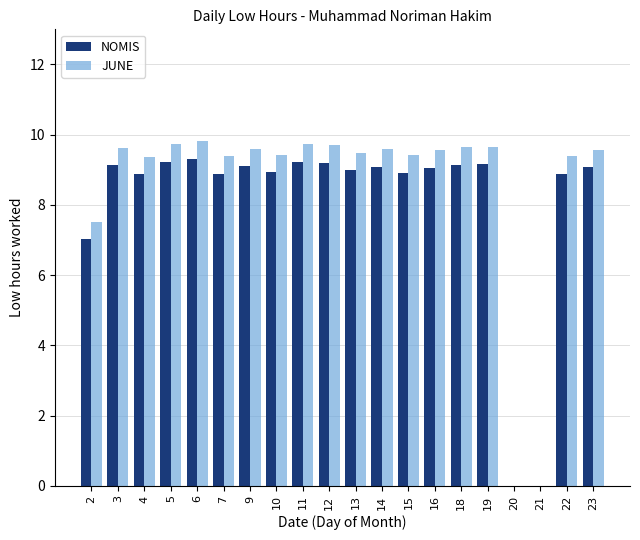

What is the maximum value for NOMIS?

9.3